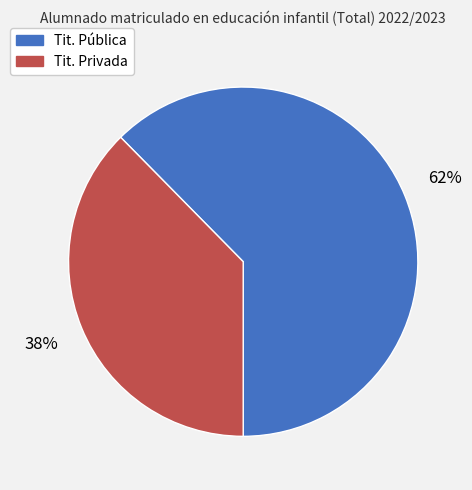

How many slices are in this pie chart?

2